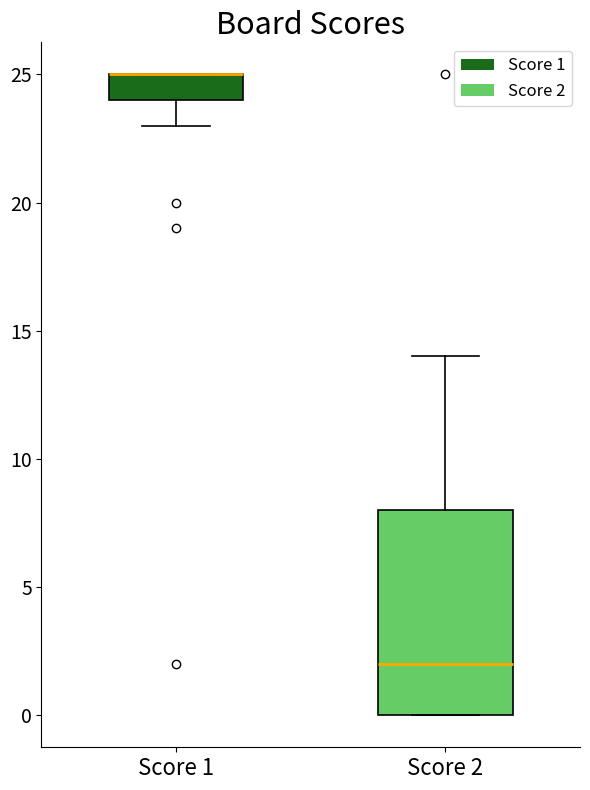

Comparing the boxes themselves (not the whiskers), which one is the tallest?

Score 2